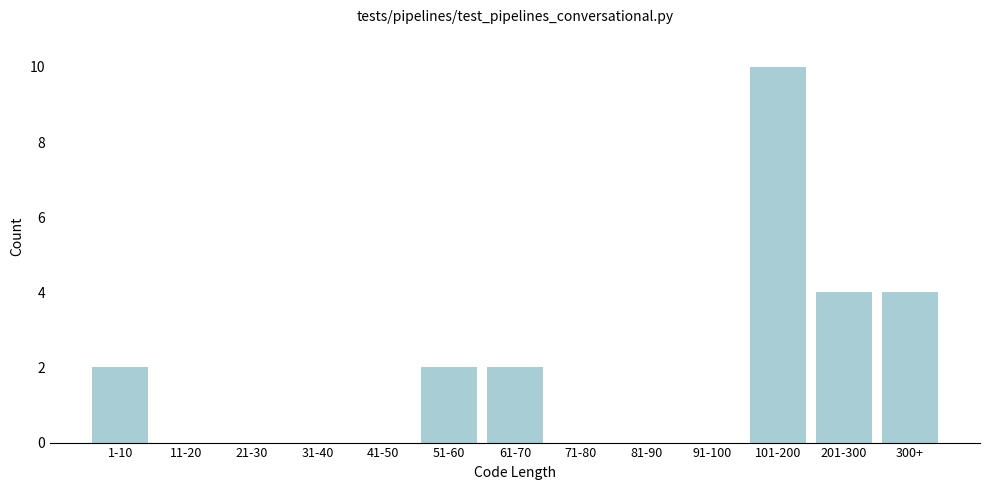

Reading right to left, list all the values displayed in this chart.

300+=4	201-300=4	101-200=10	91-100=0	81-90=0	71-80=0	61-70=2	51-60=2	41-50=0	31-40=0	21-30=0	11-20=0	1-10=2